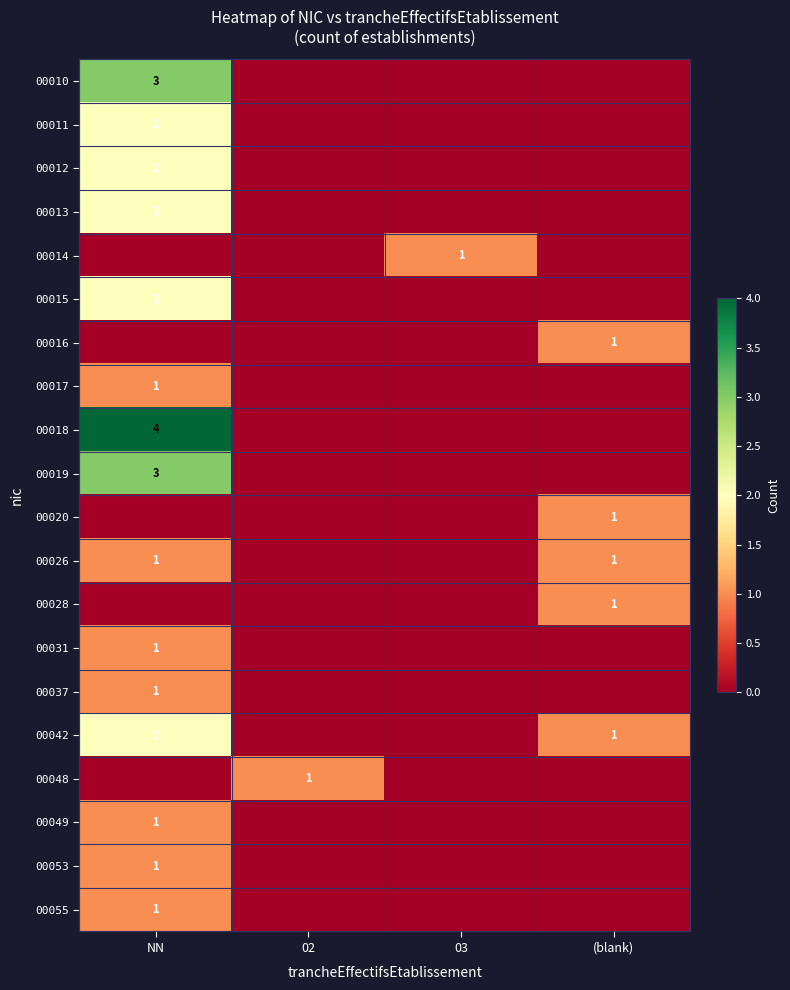

Which has a higher value, 03 or NN?

NN